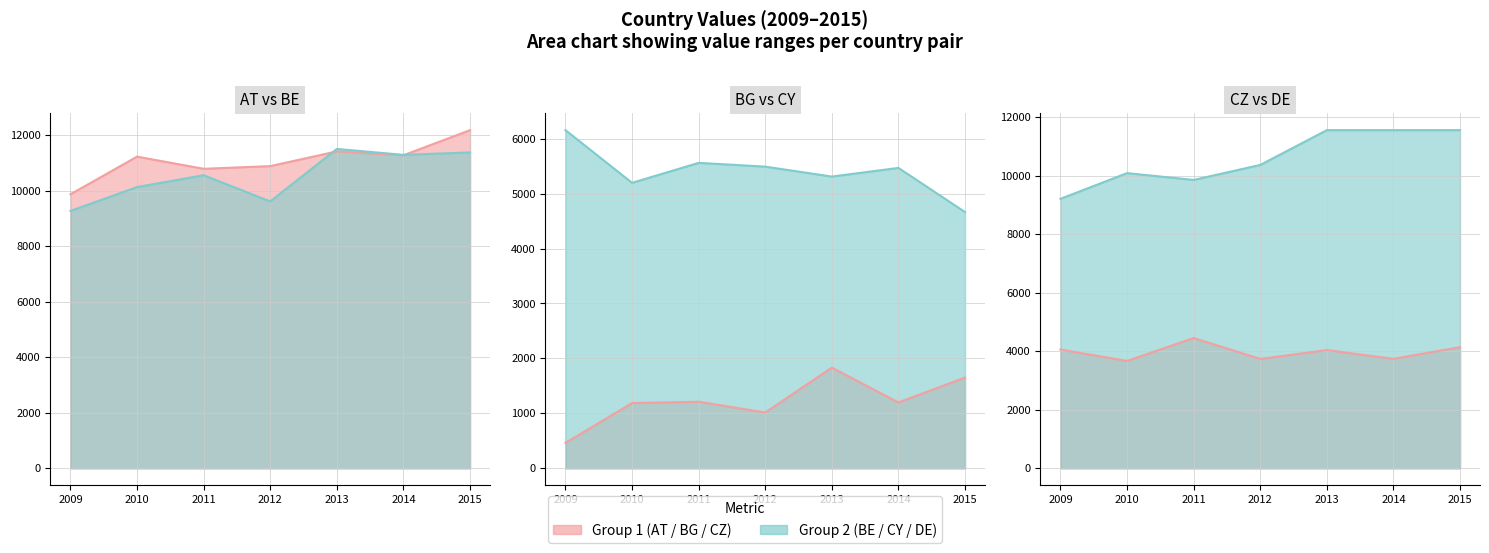

List the labels in order of AT line value, largest first.

2015, 2013, 2014, 2010, 2012, 2011, 2009